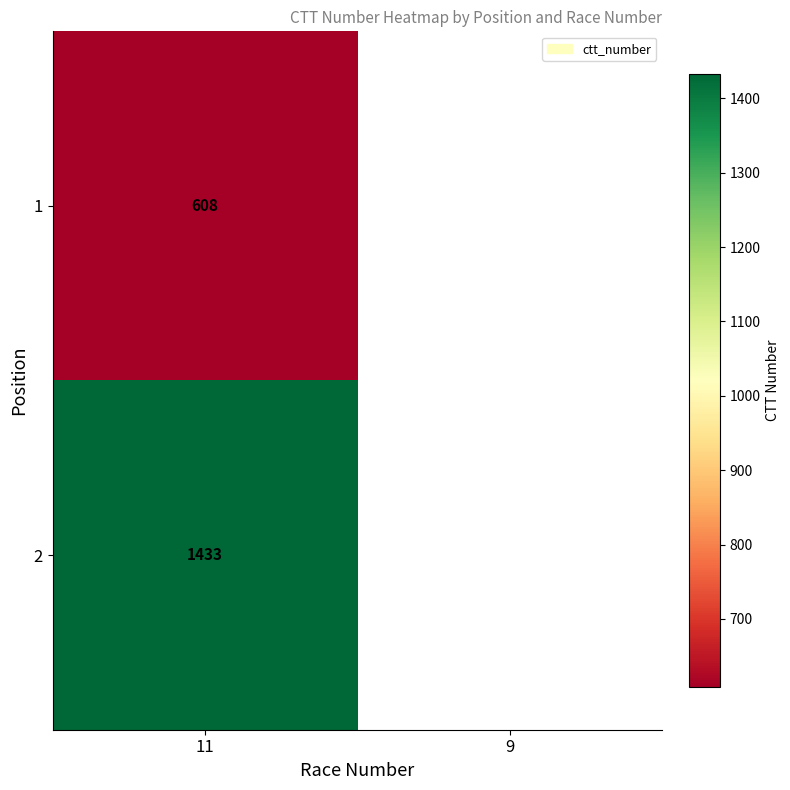

What is the total value across all series at 11?

2041